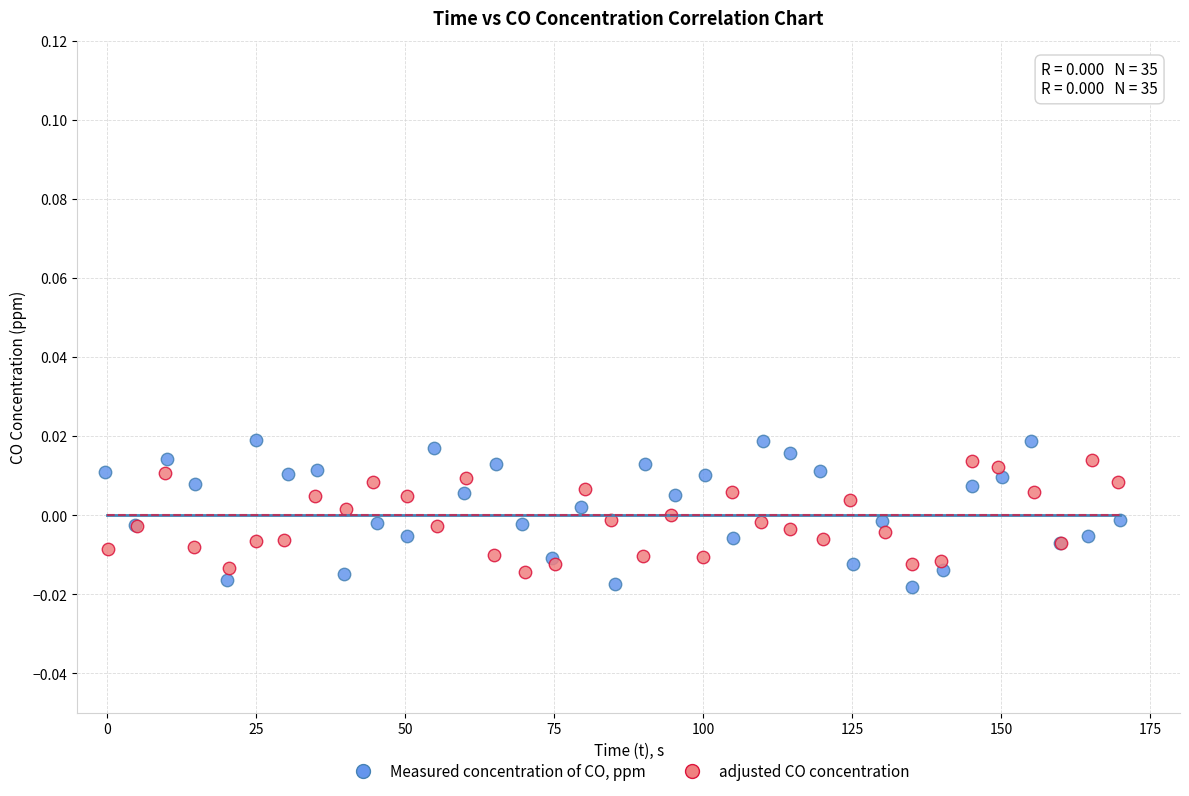

Which series has the widest spread of Y values?

Measured concentration of CO, ppm